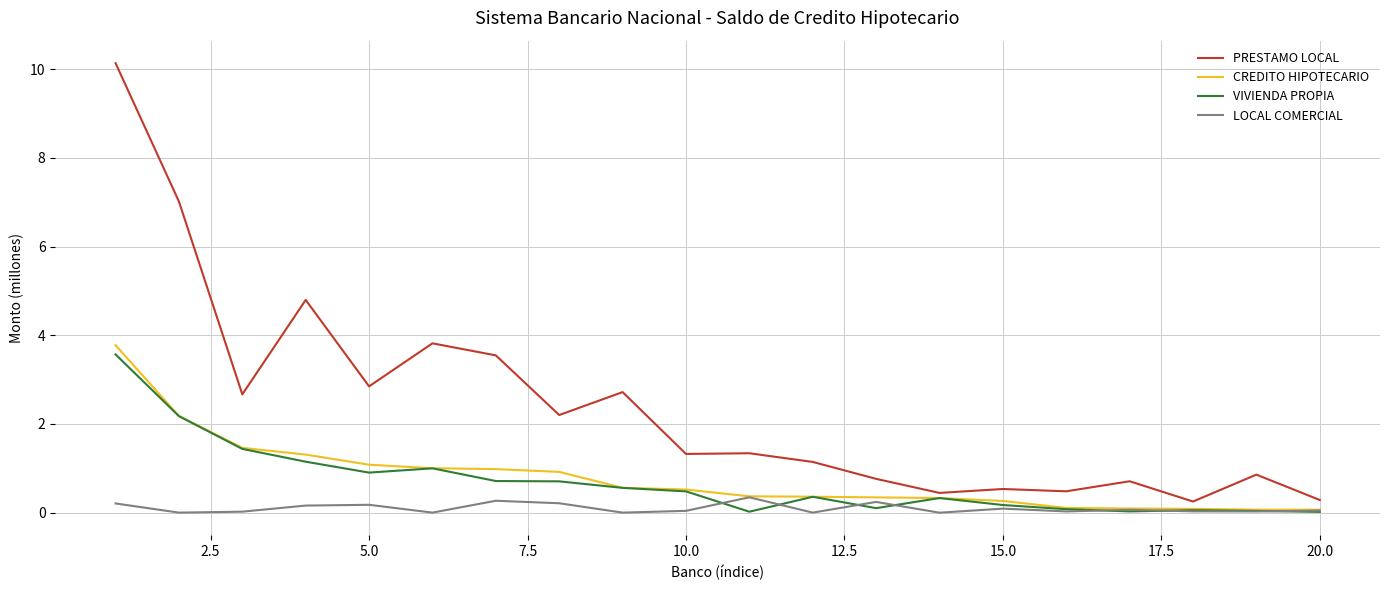

Which series has the largest total across all categories?

PRESTAMO LOCAL